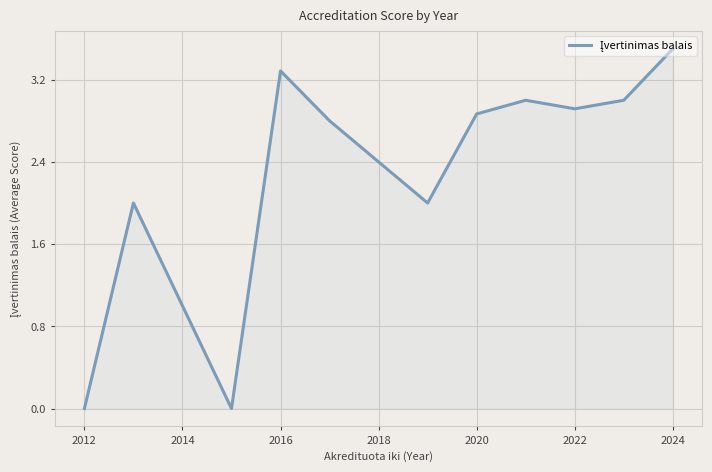

What is the greatest value displayed?

3.5